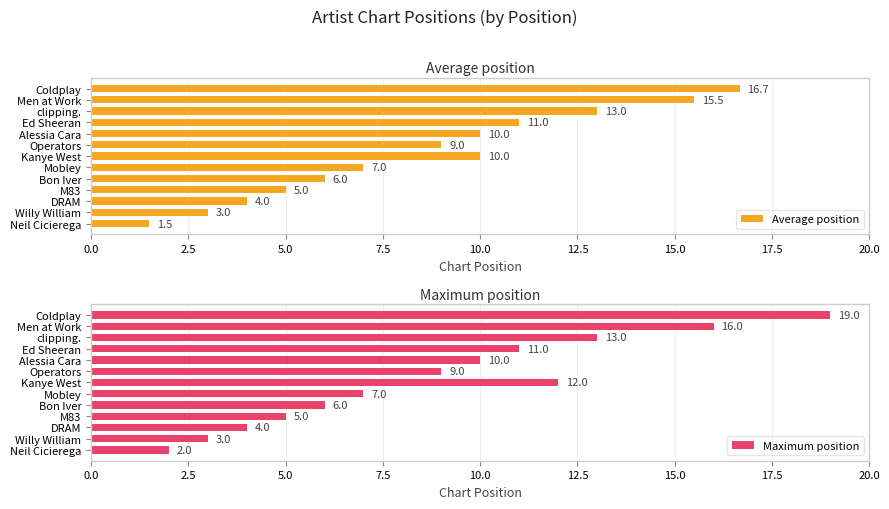

The value of Average position at Men at Work is 22.8. True or false?

False